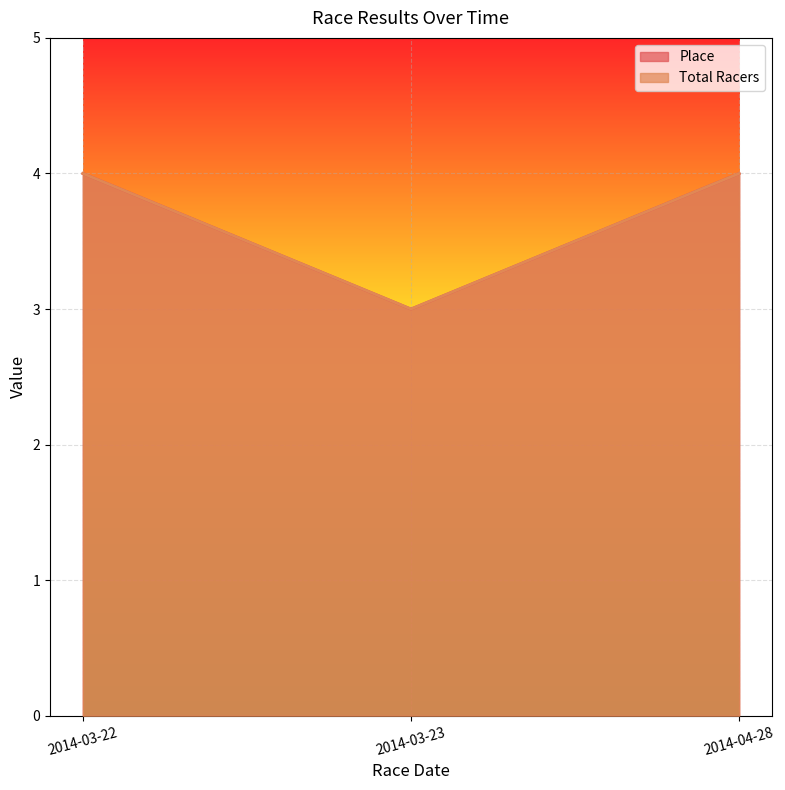

What is the label of the 1st point from the left?

2014-03-22